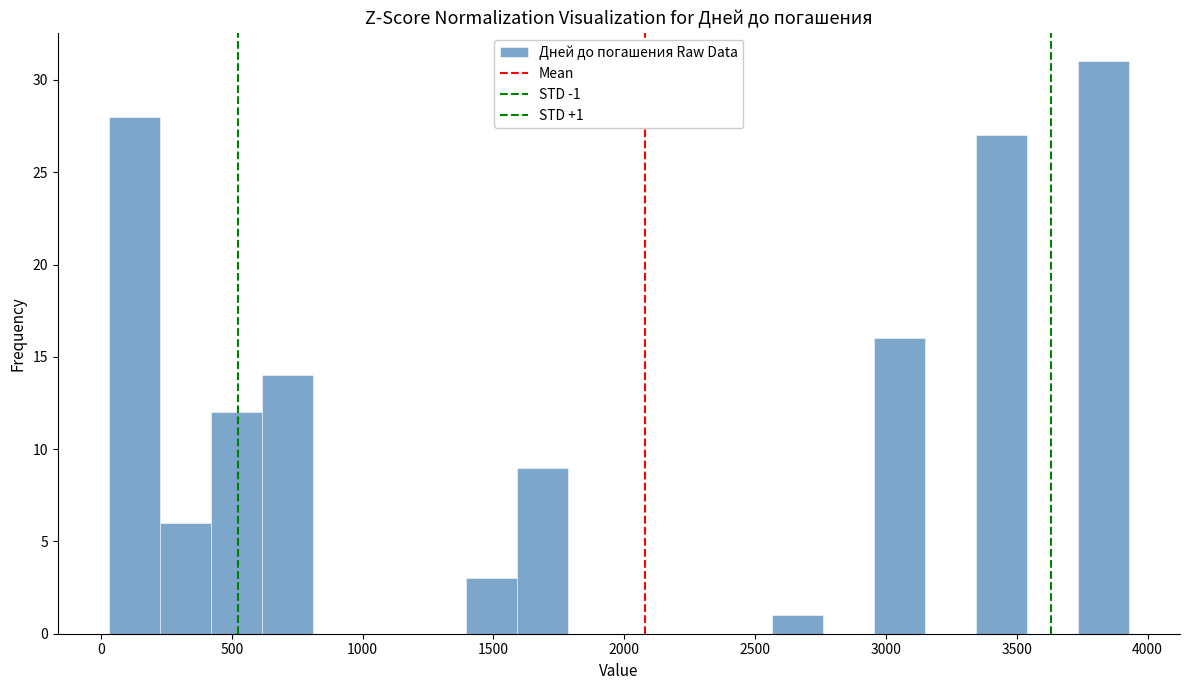

Read against the x-axis, roughly where is the centre of the tallest bar?

3850